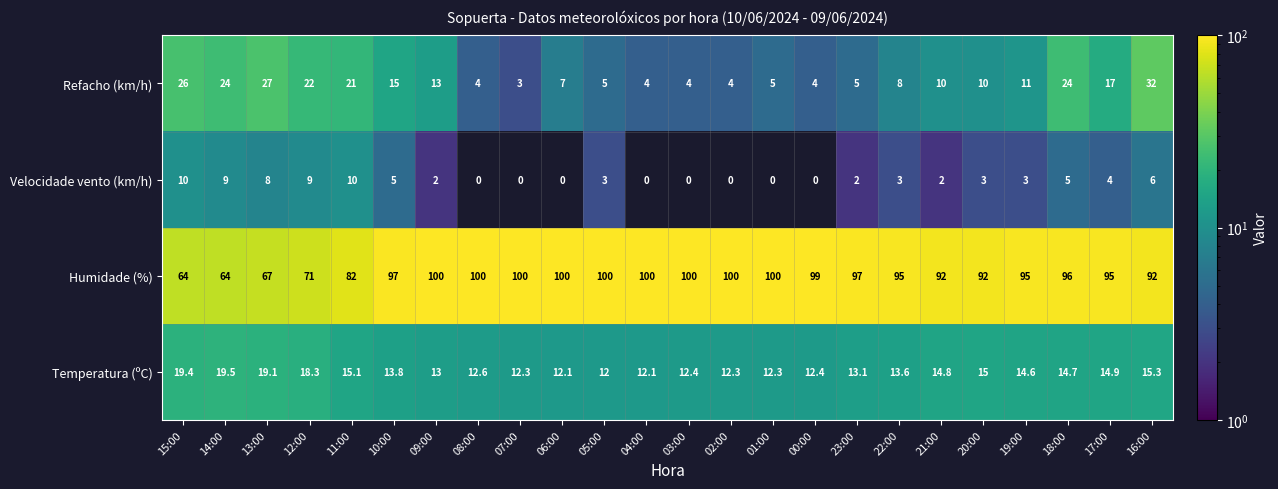

What is the sum of all Humidade (%) values?

2198.0